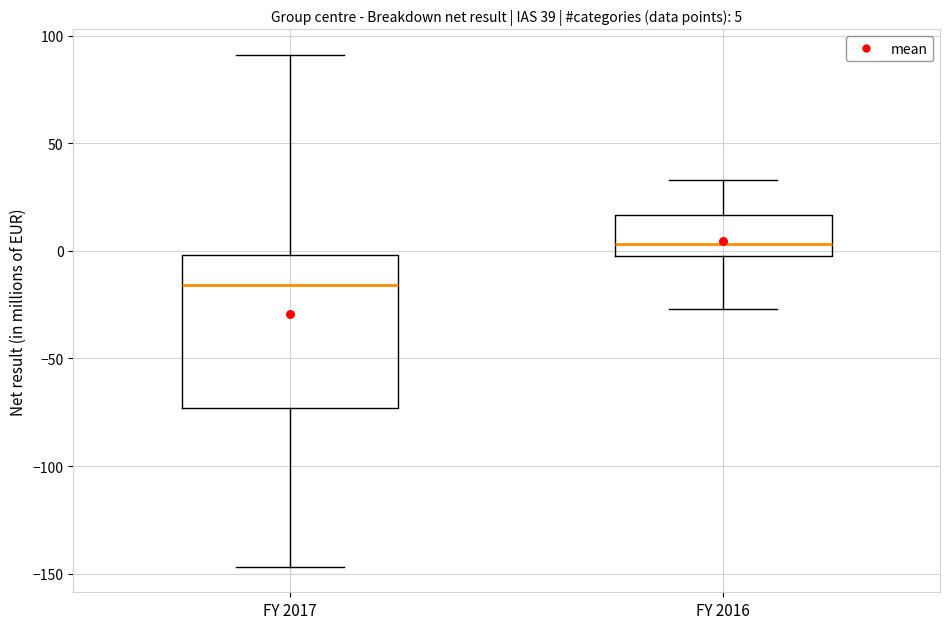

Which box has the highest median line?

FY 2016